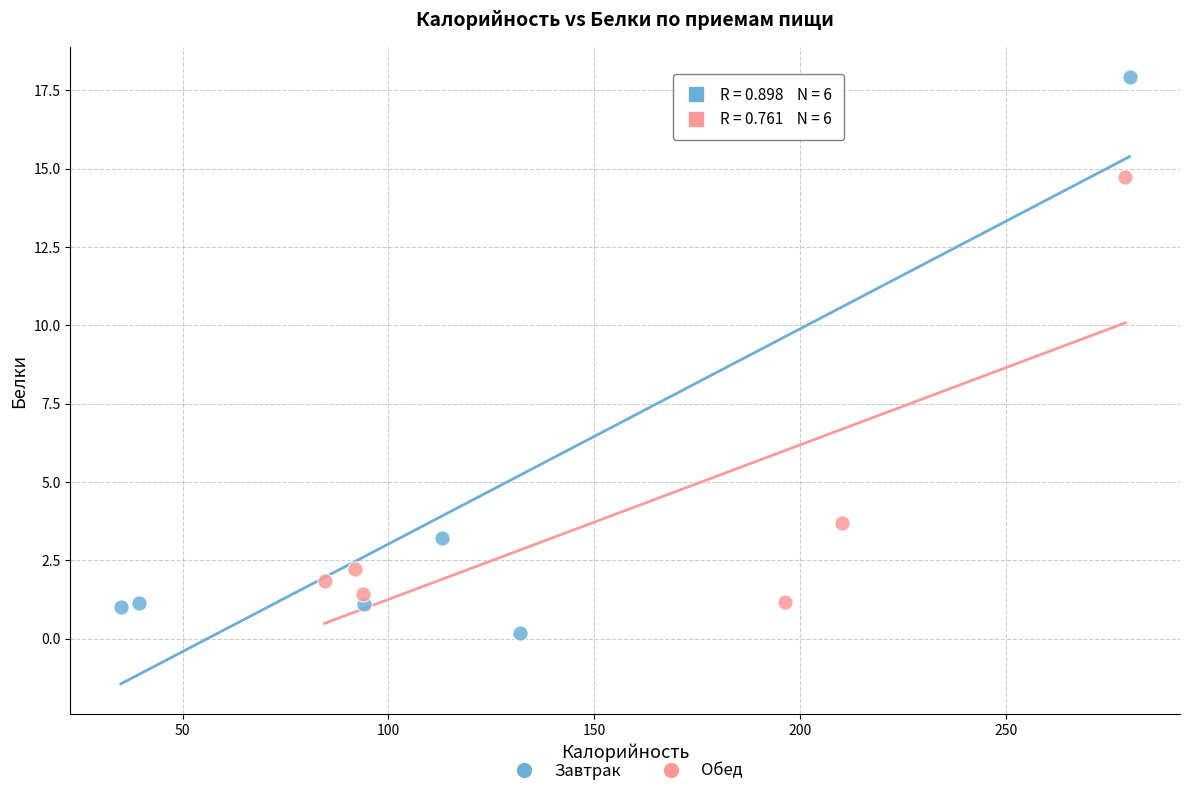

What are all the series names shown in the legend?

Завтрак, Обед